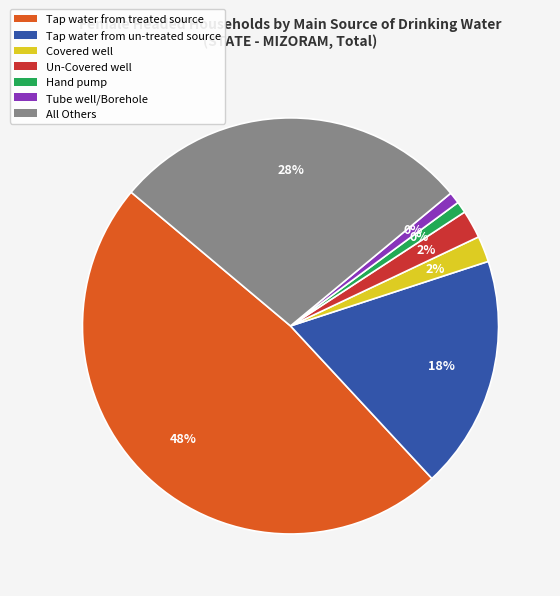

Count the number of slices in the pie.

7